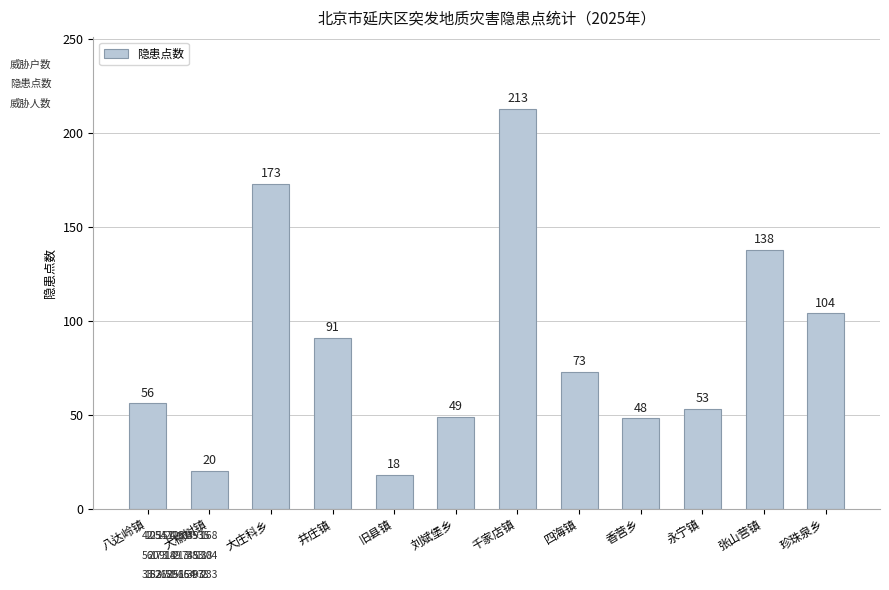

What is the label of the 3rd bar from the right?

永宁镇